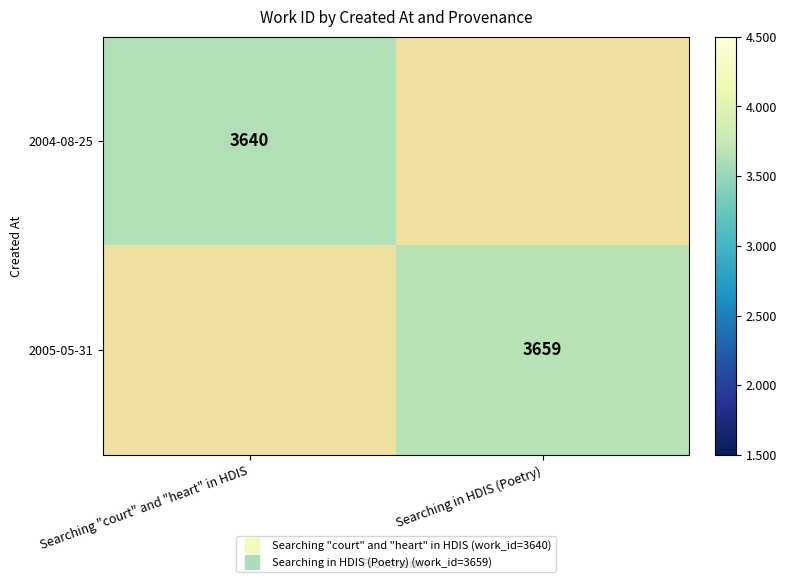

Rank the series by their maximum value, from lowest to highest.

2004-08-25, 2005-05-31